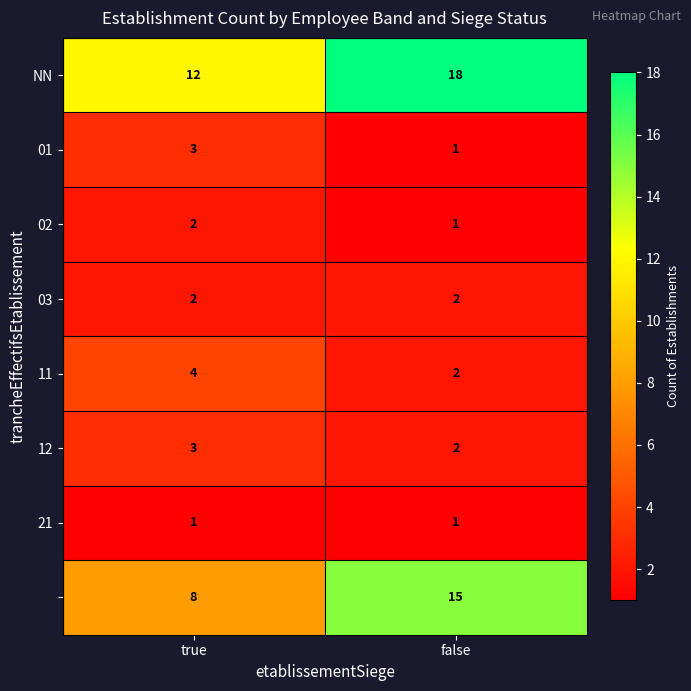

What is the spread (max minus min) of values at false?

17